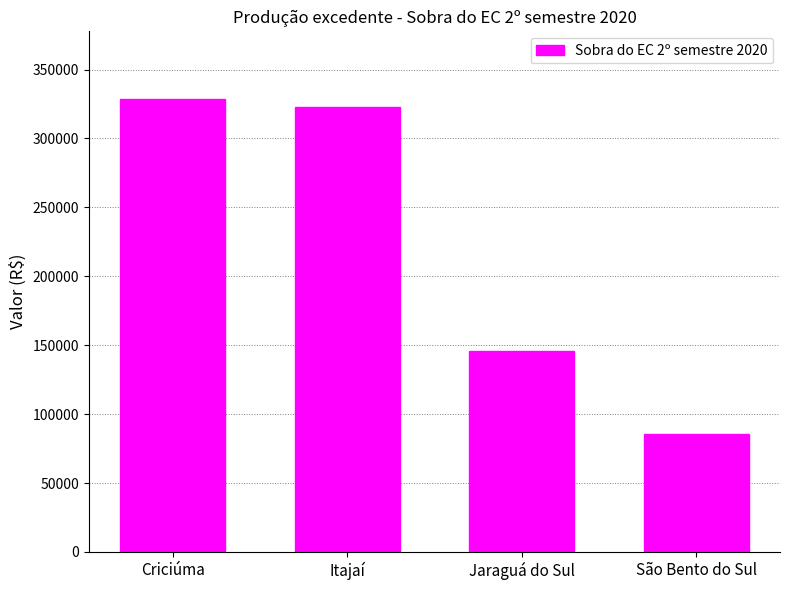

Between Jaraguá do Sul and São Bento do Sul, which is larger?

Jaraguá do Sul